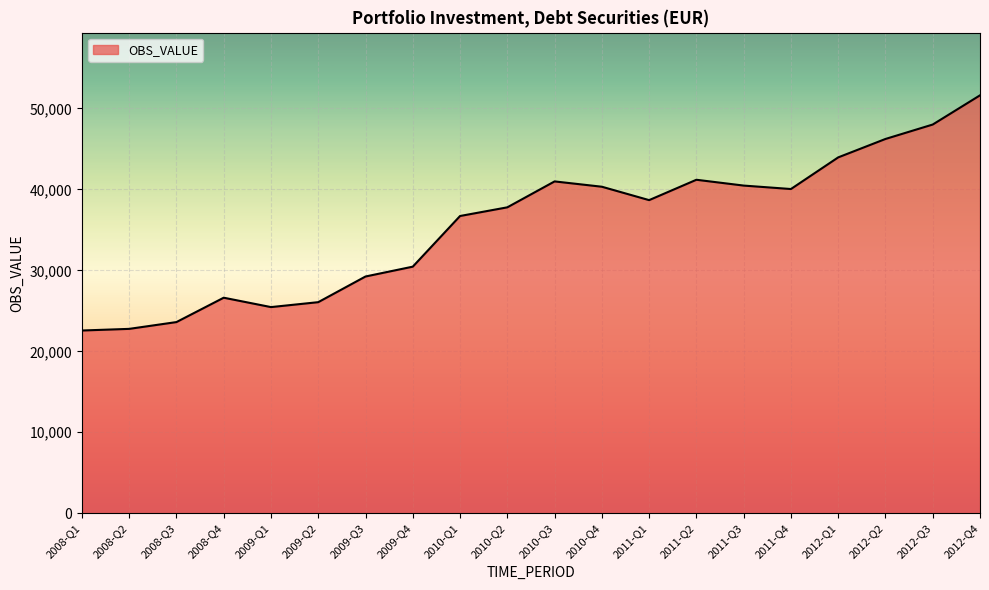

What is the maximum value shown in the chart?

51613.4